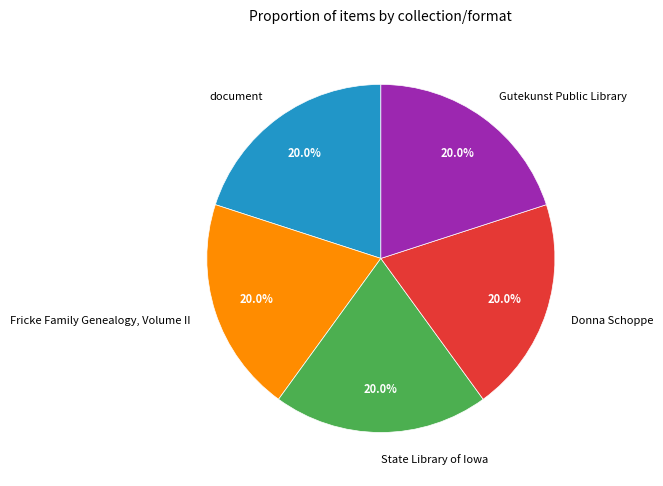

What percentage is NOT represented by Fricke Family Genealogy, Volume II?

80.0%